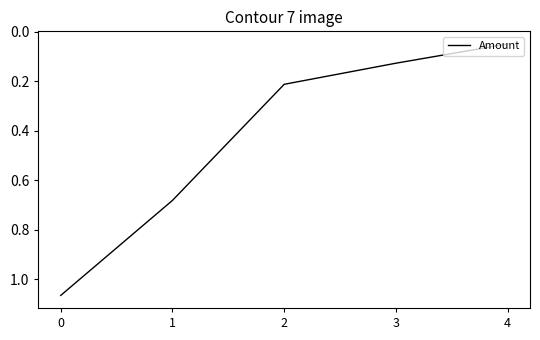

True or false: there are more than 1 points higher than both neighbors.

False